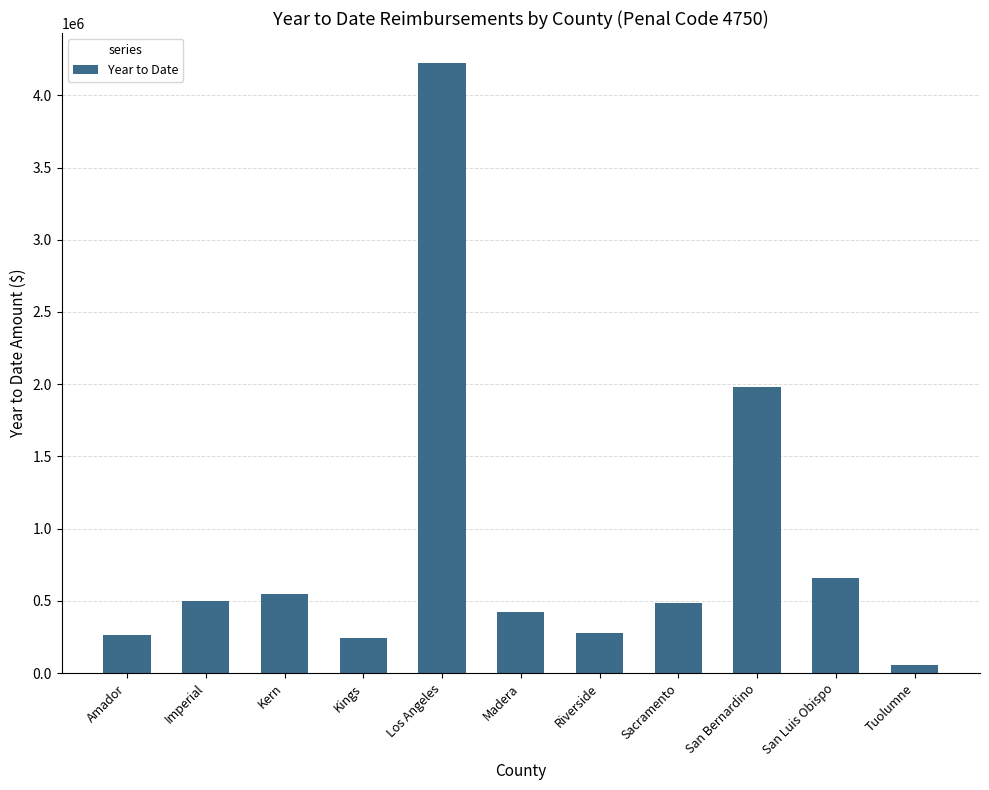

Is it true that the value at Kings is 240381?

True